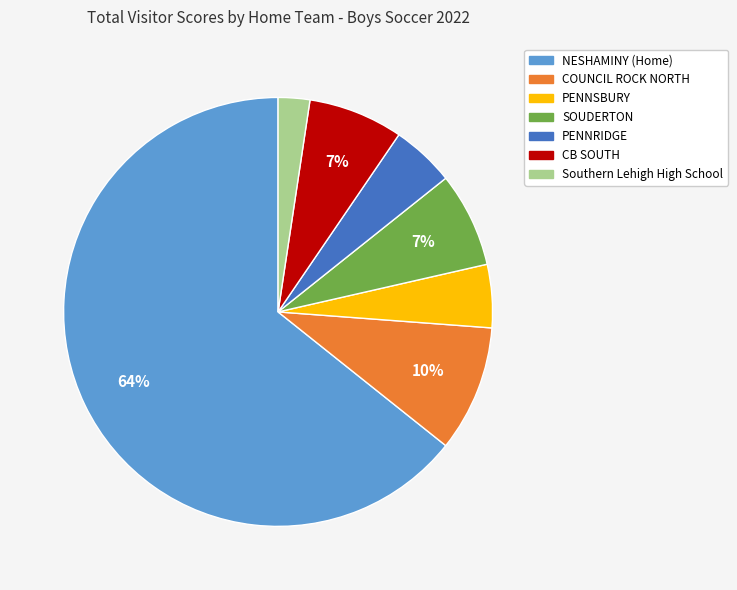

To the nearest percent, what is the difference between the largest and smallest slice percentages?

62%